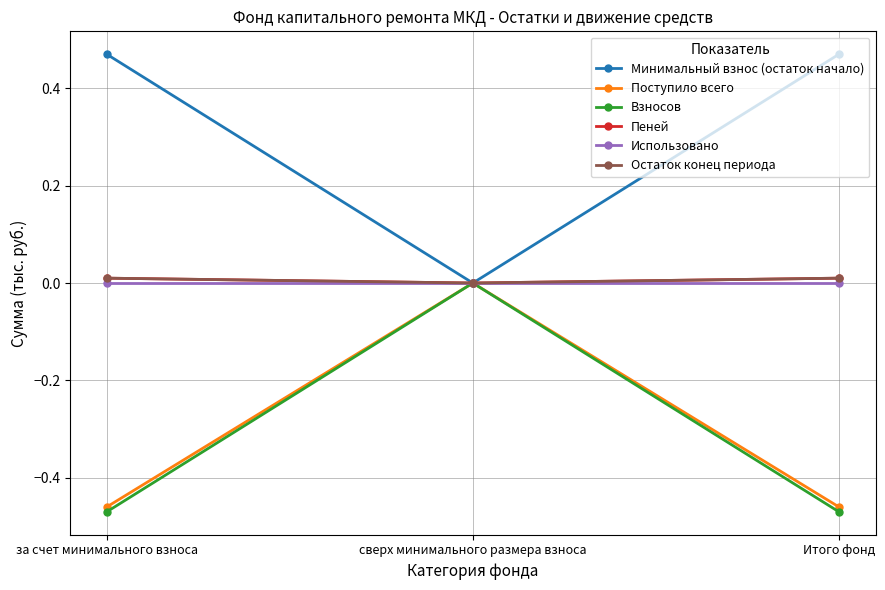

Does the chart have visible grid lines?

Yes